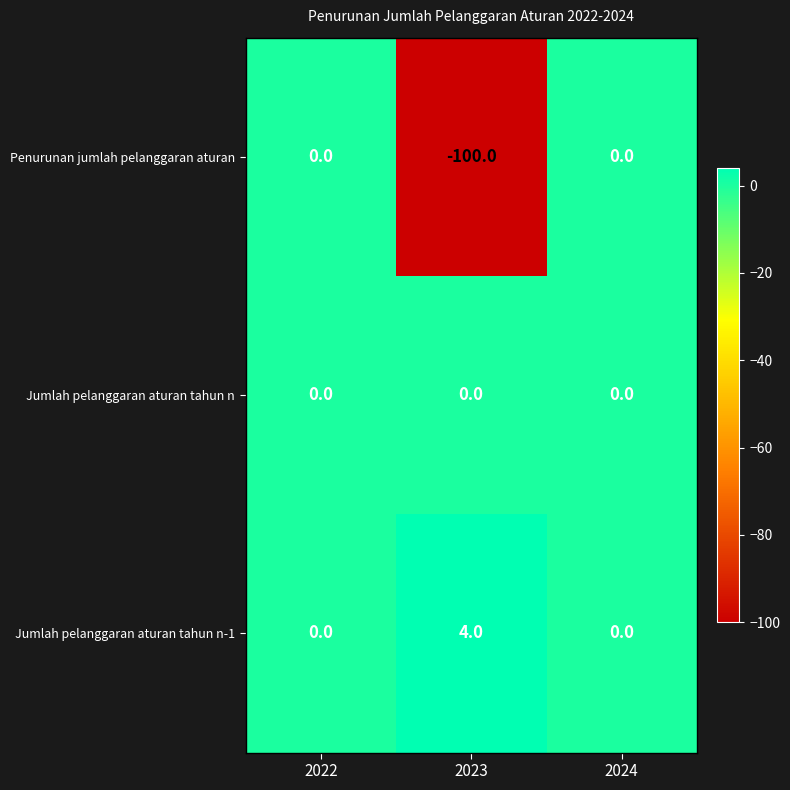

Count the Jumlah pelanggaran aturan tahun n-1 values in the range 0 to 4.

3